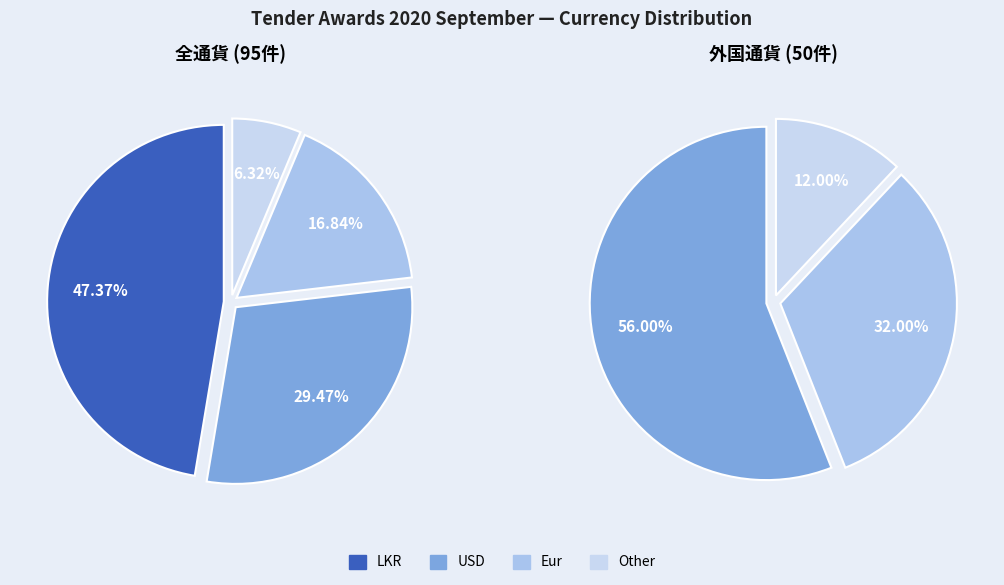

Does Other account for over 50% of the chart?

No